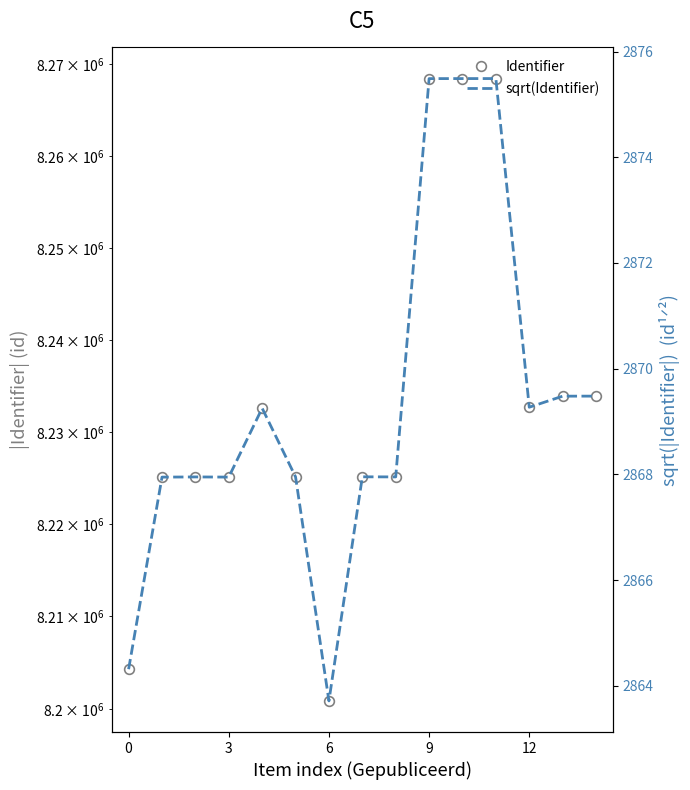

How many values in the sqrt(Identifier) series exceed 2867?

13